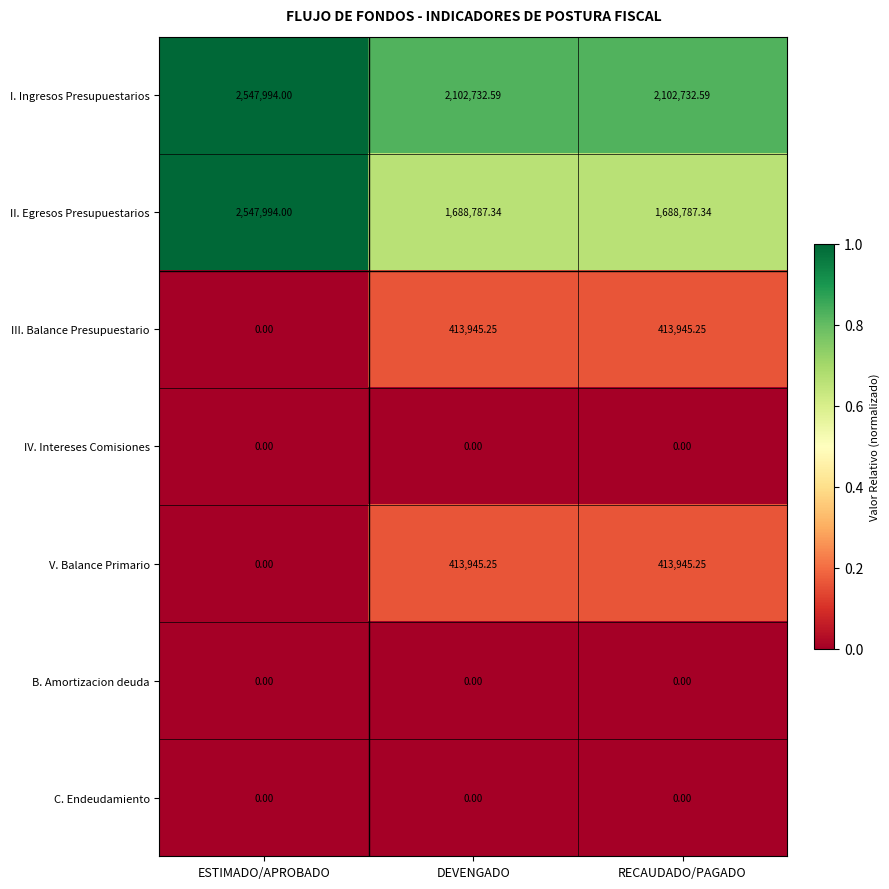

What is the difference between the highest and lowest values at ESTIMADO/APROBADO?

2547994.0